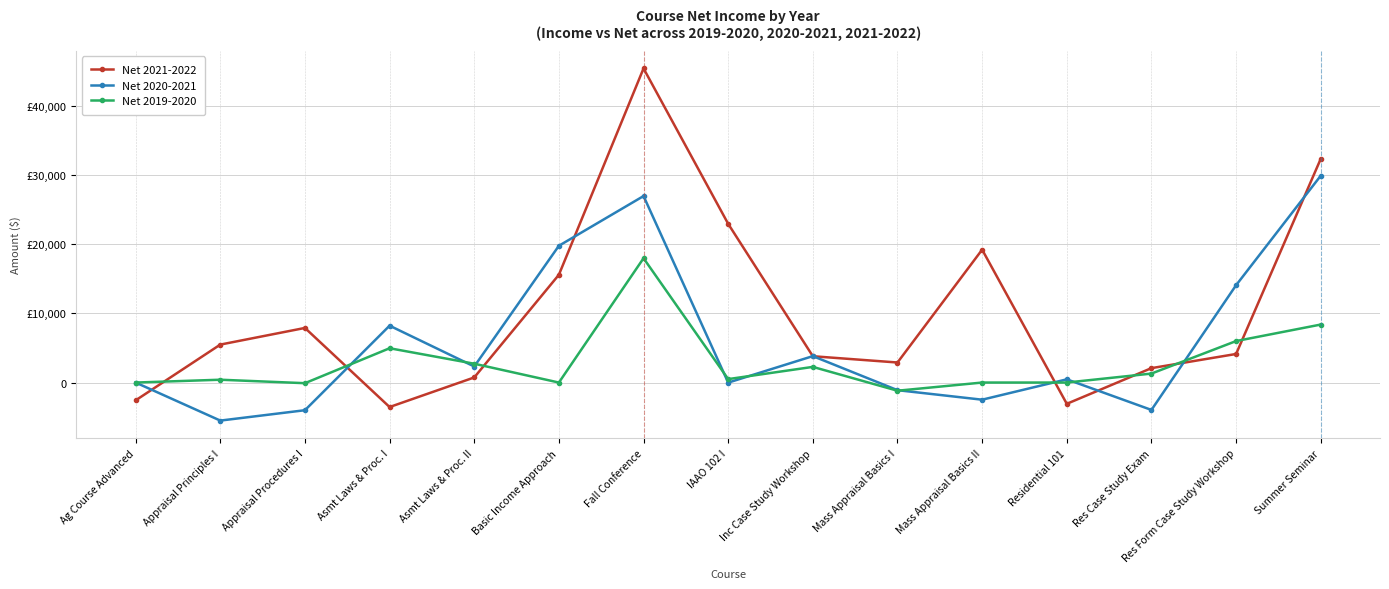

In Net 2020-2021, how many points are higher than both neighbors (excluding endpoints)?

4